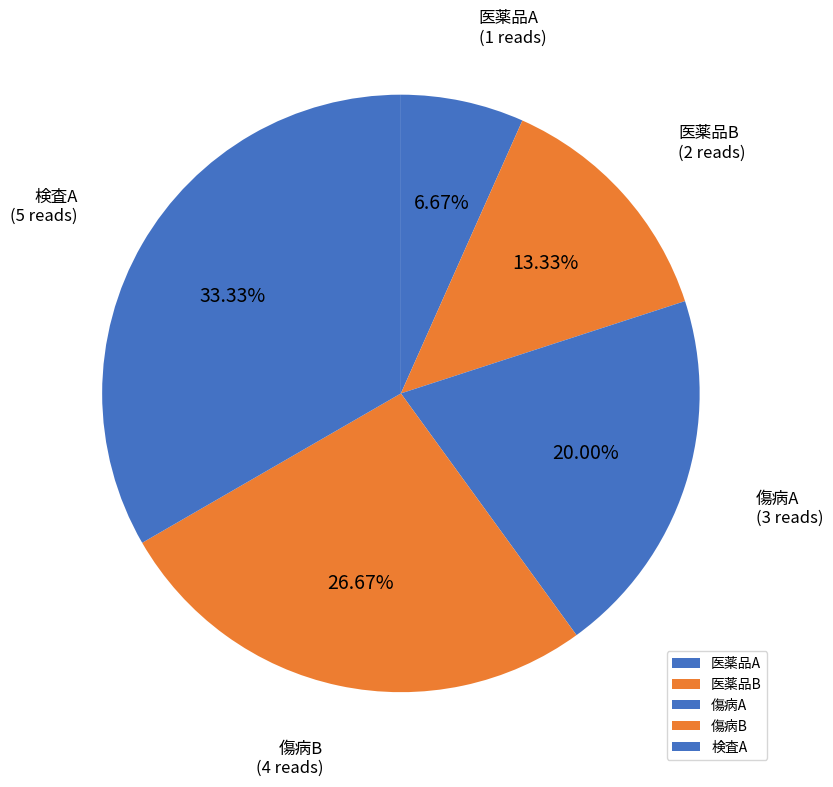

Does any single category account for the majority?

No